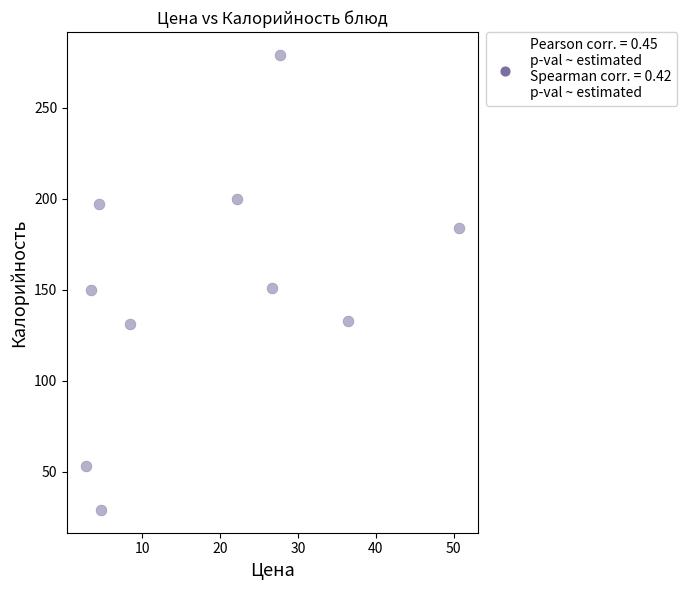

What is the average Y value?

151